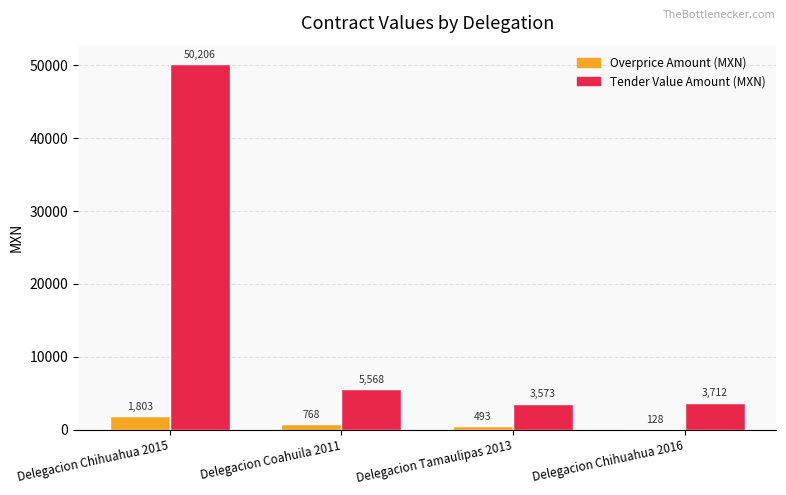

What is the total value across all series at Delegacion Chihuahua 2016?

3840.0